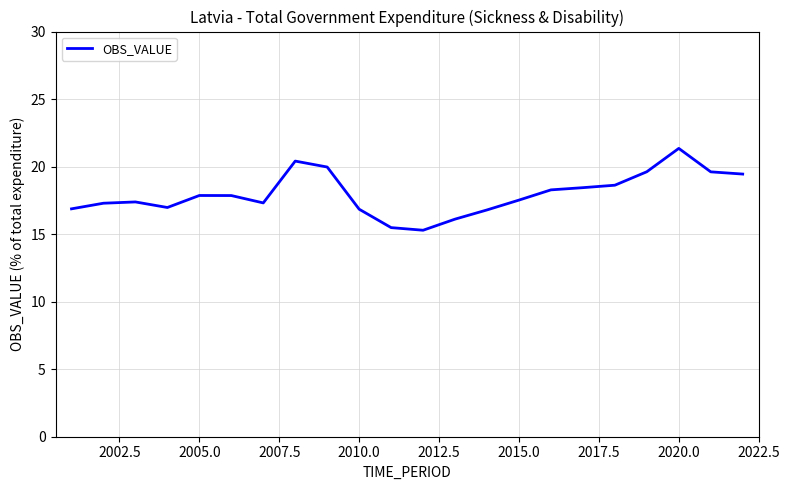

What is the smallest value displayed?

15.3